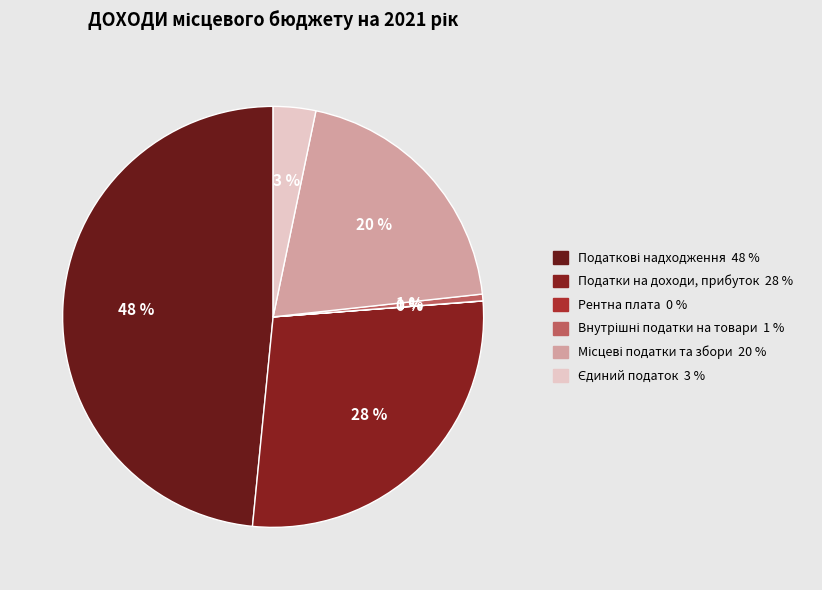

To the nearest percent, what portion does Внутрішні податки на товари represent?

1%